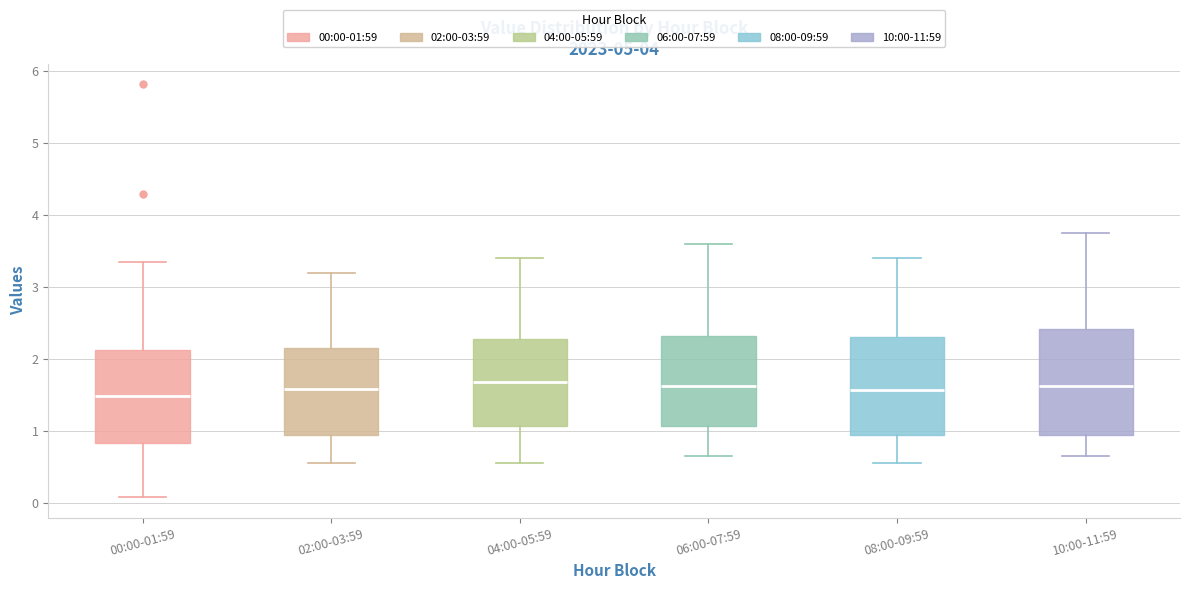

Where does the lower whisker of the box for 06:00-07:59 end on the y-axis? The values are not printed on the chart, so give them approximately, as read against the axis.

0.7